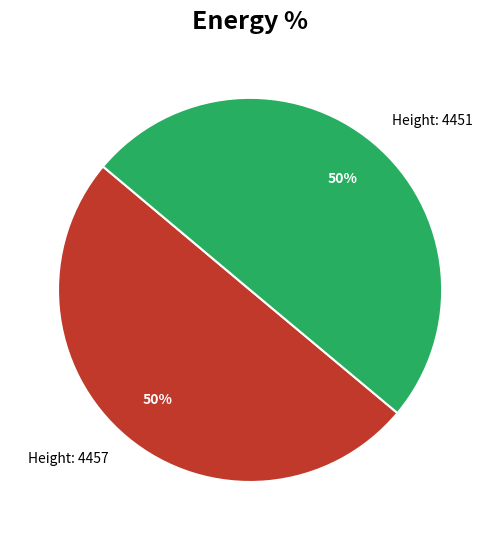

How many slices are in this pie chart?

2